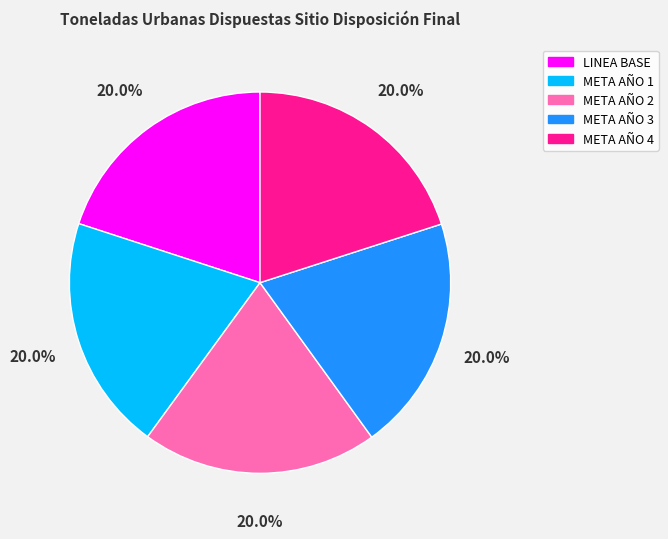

How many segments does this pie chart have?

5